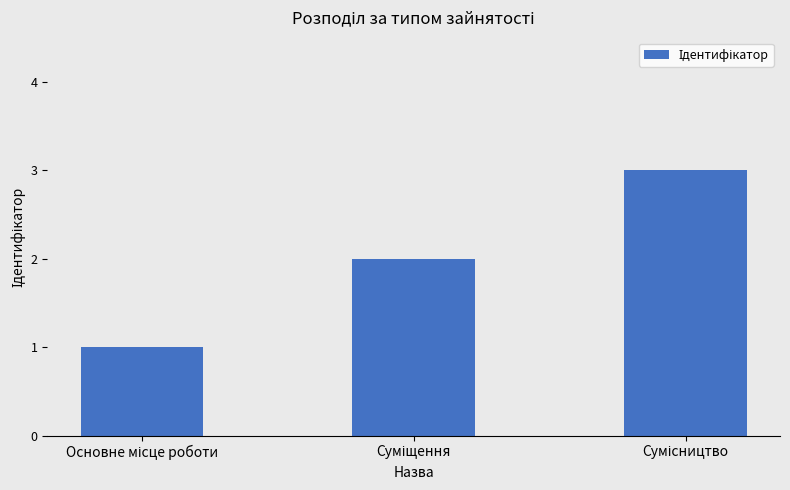

What is the greatest value displayed?

3